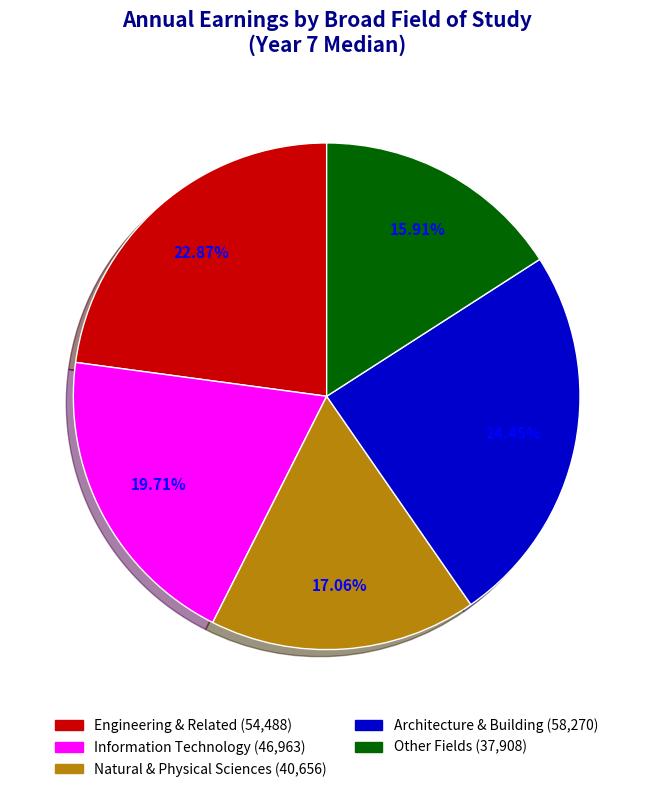

Does any single category account for the majority?

No